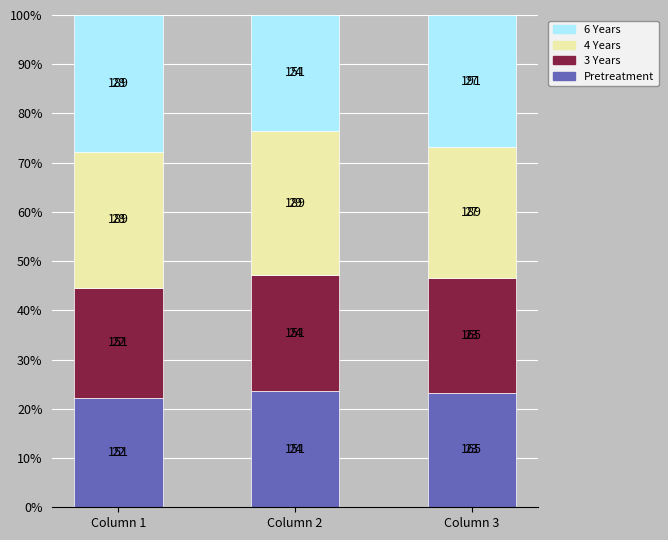

What is the approximate value of 3 Years at Column 2?

23.5